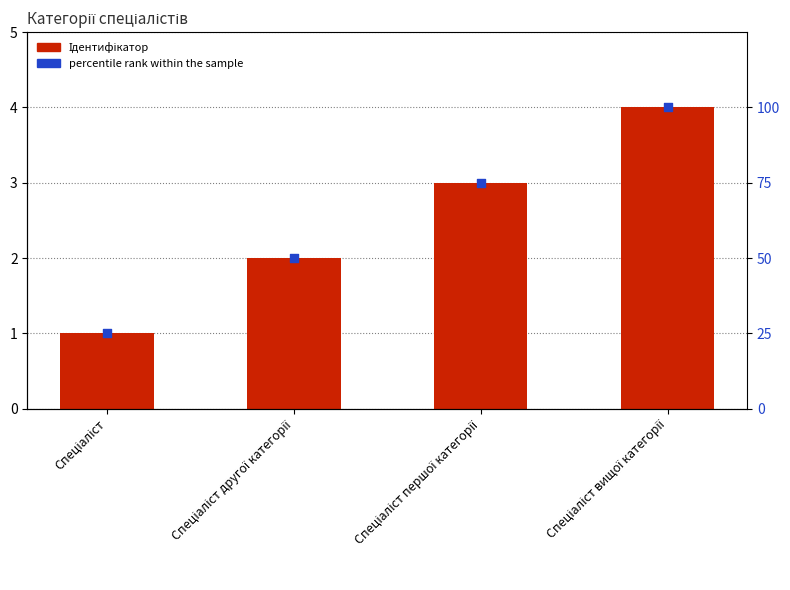

Which series has the largest total across all categories?

percentile rank within the sample